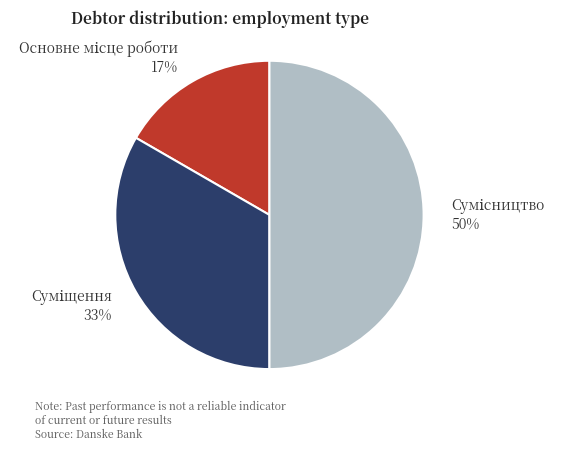

To the nearest percent, what is the average slice percentage?

33%